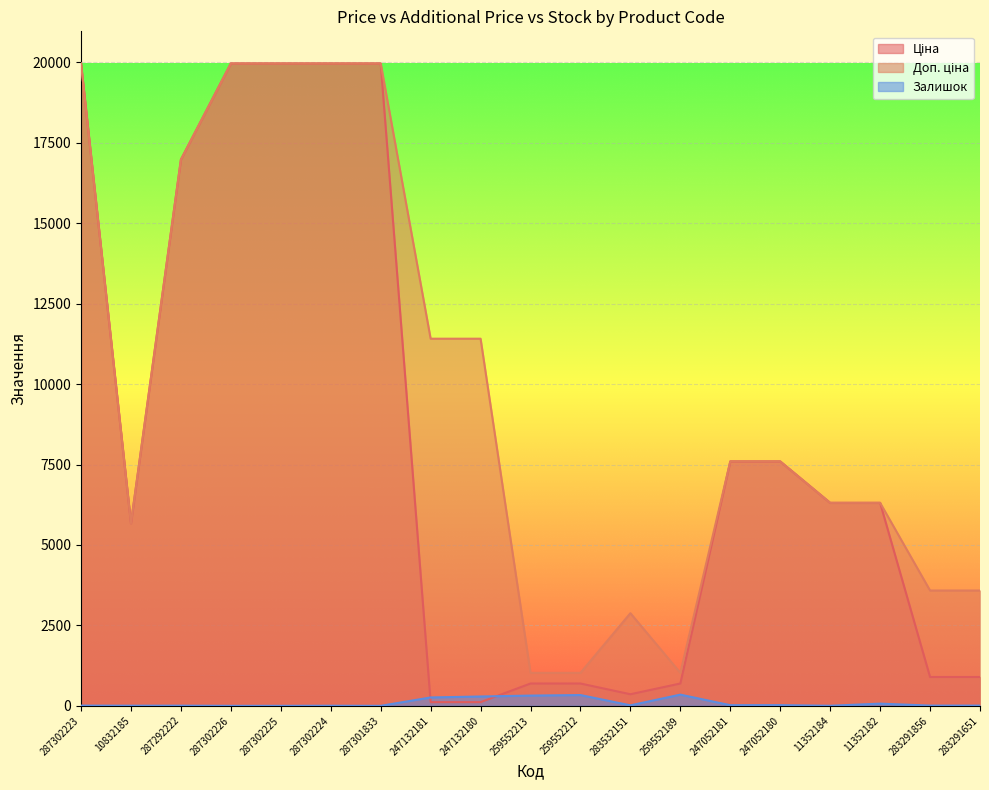

Reading left to right, what are all the values shown in this chart?

Ціна: 287302223=19964.2	10832185=5673.8	287292222=16976.3	287302226=19964.2	287302225=19964.2	287302224=19964.2	287301833=19964.2	247132181=114.1	247132180=114.1	259552213=693.7	259552212=693.7	283532151=359.9	259552189=693.7	247052181=7596.5	247052180=7596.5	11352184=6308.8	11352182=6308.8	283291856=895.9	283291651=895.9
Доп. ціна: 287302223=19964.2	10832185=5673.8	287292222=16976.3	287302226=19964.2	287302225=19964.2	287302224=19964.2	287301833=19964.2	247132181=11410.0	247132180=11410.0	259552213=1024.6	259552212=1024.6	283532151=2878.8	259552189=1024.6	247052181=7596.5	247052180=7596.5	11352184=6308.8	11352182=6308.8	283291856=3583.6	283291651=3583.6
Залишок: 287302223=7.0	10832185=4.0	287292222=5.0	287302226=0.0	287302225=0.0	287302224=3.0	287301833=0.0	247132181=260.0	247132180=290.0	259552213=318.0	259552212=335.0	283532151=15.0	259552189=348.0	247052181=20.0	247052180=21.0	11352184=2.0	11352182=68.0	283291856=7.0	283291651=7.0